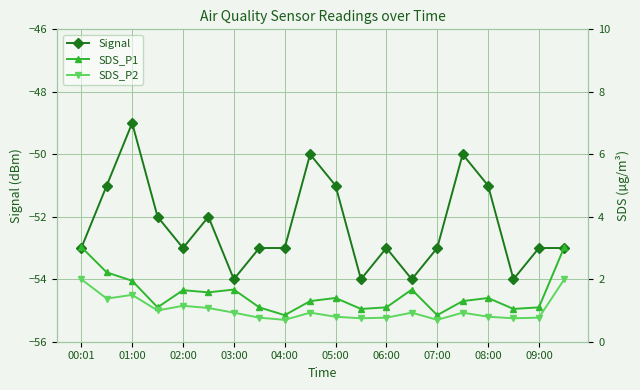

What is the value of the Signal point at the 20th from the left?

-53.0